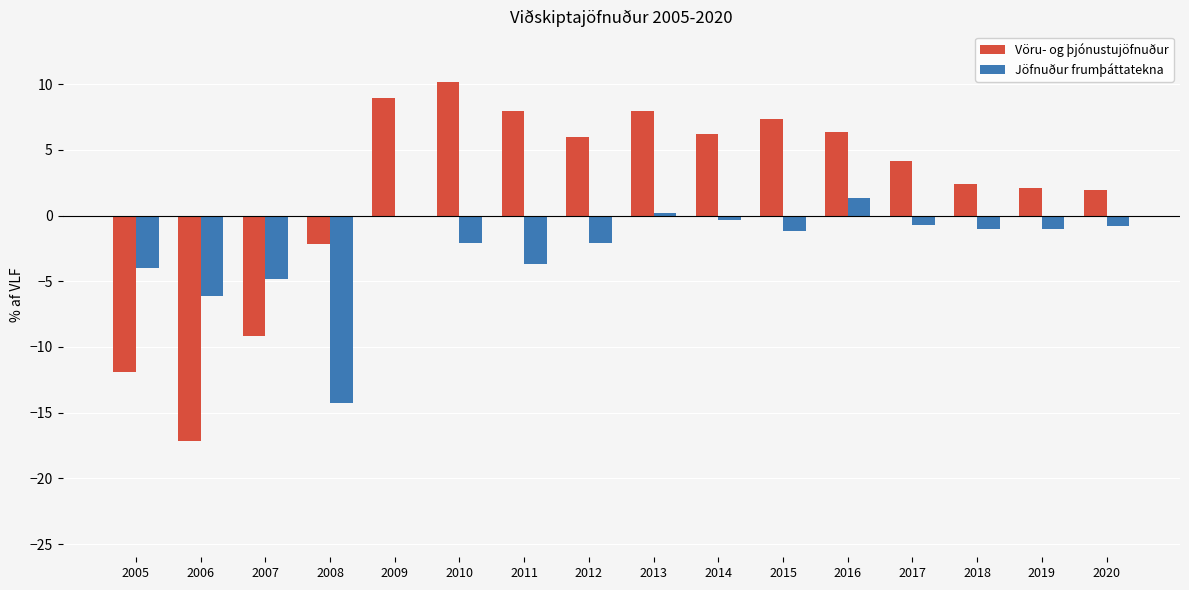

What is the total value across all series at 2007?

-14.0